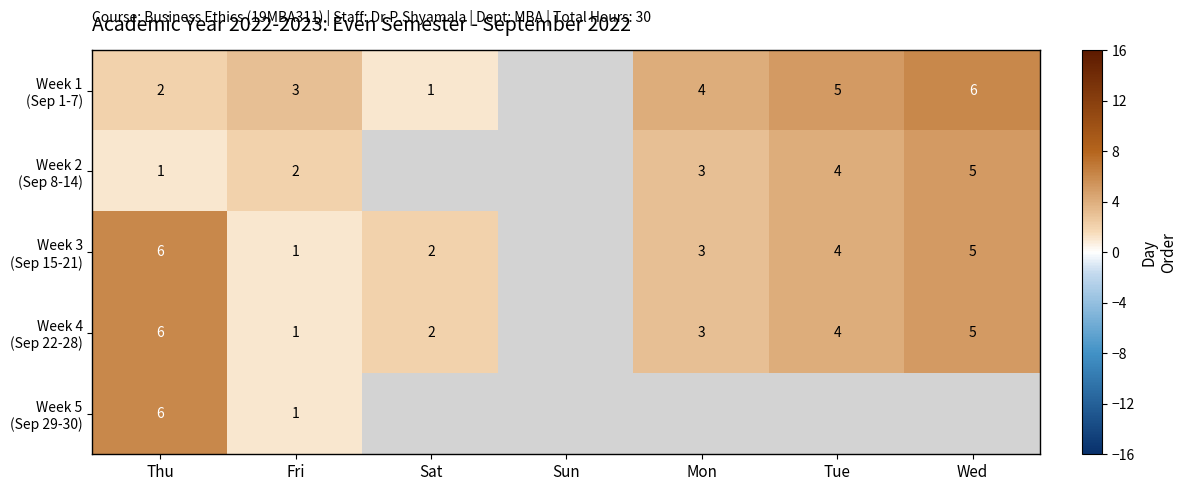

What is the total value across all series at Fri?

8